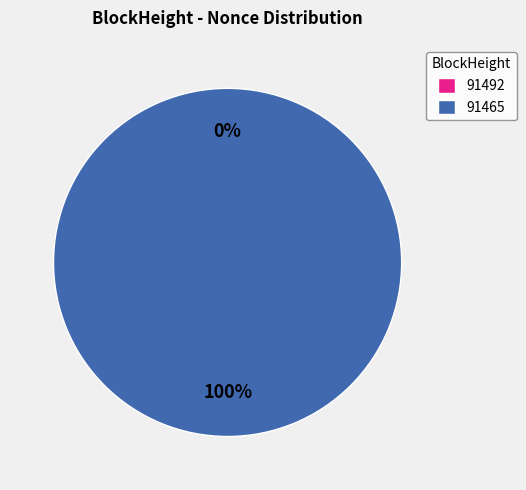

The 91492 slice represents 1% of the pie. True or false?

False